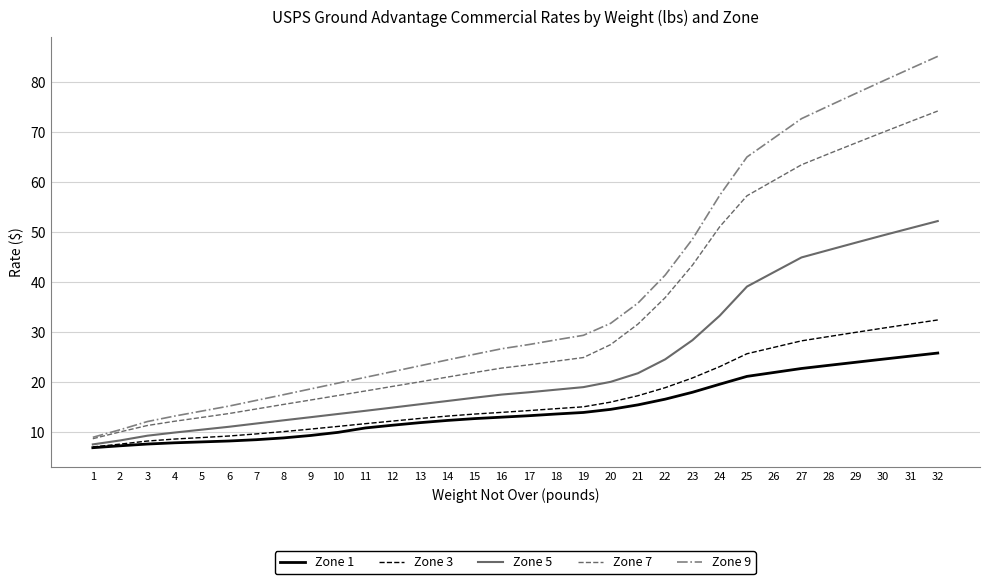

What is the maximum value shown in the chart?

85.1